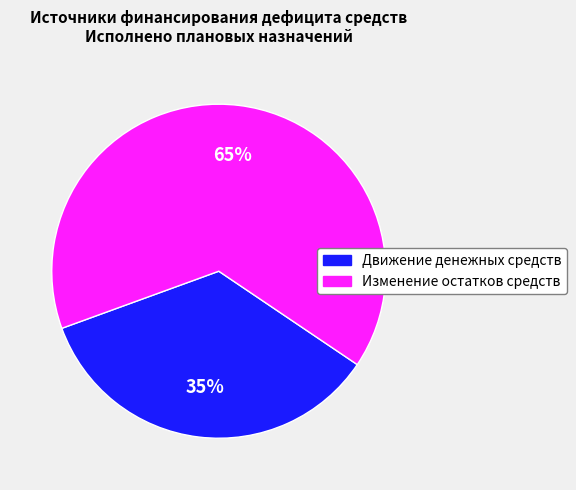

To the nearest percent, what percentage of the pie is Изменение остатков средств?

65%